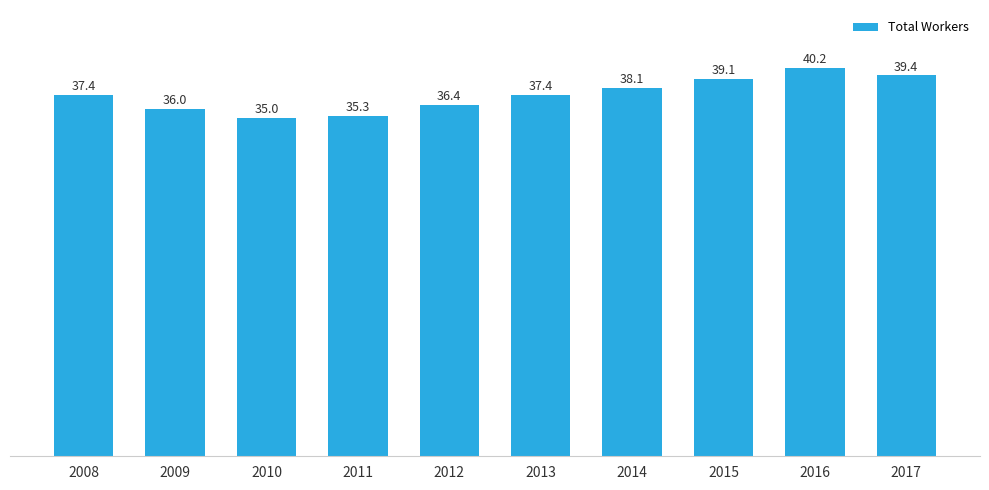

Does the chart contain any negative values?

No